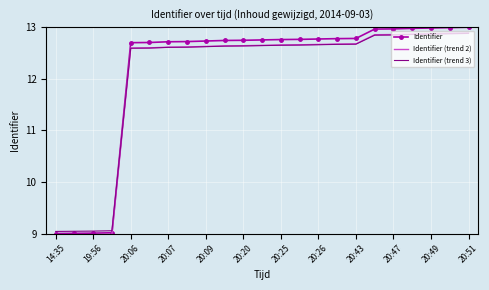

Which series has the largest range (max minus min)?

Identifier